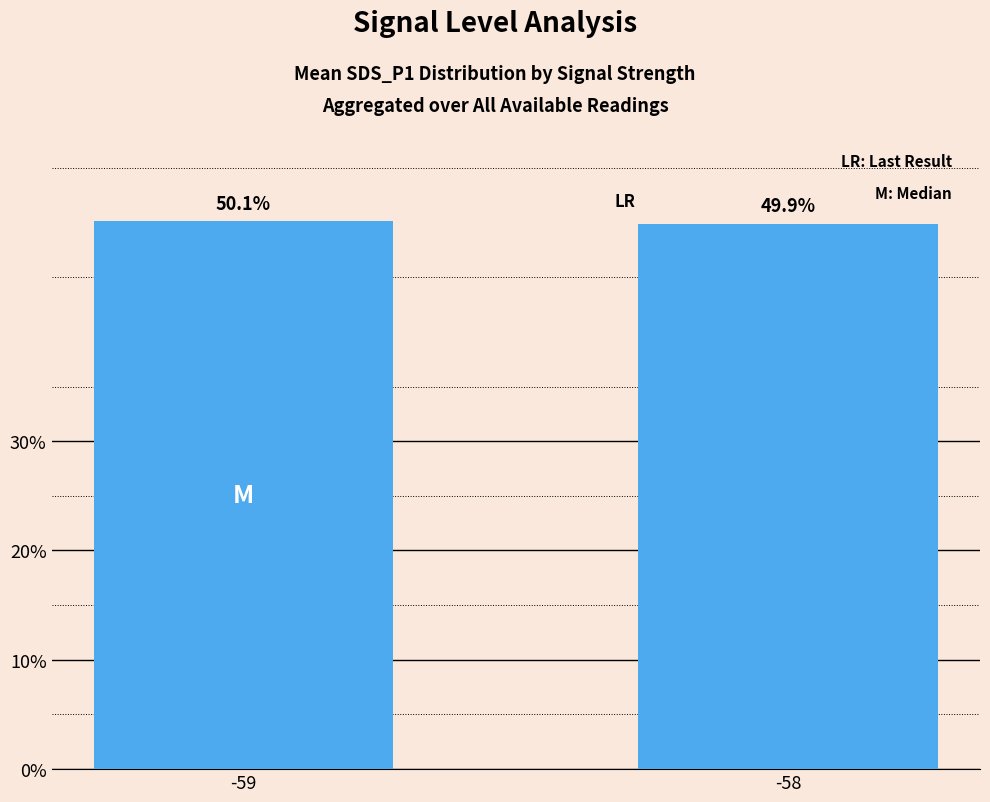

The value at -58 is 49.9. True or false?

True